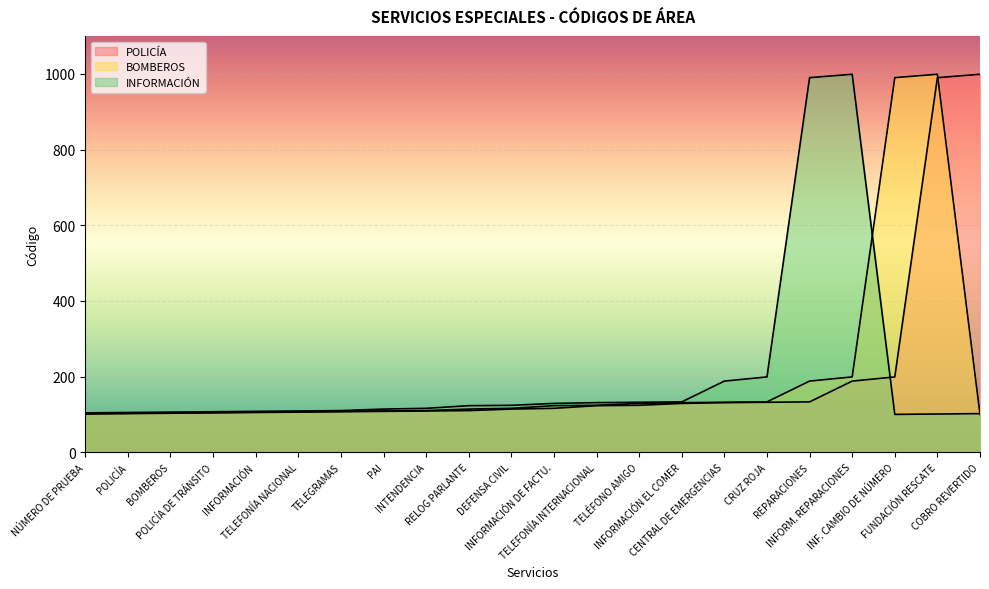

What position from the right is TELEFONÍA NACIONAL?

17